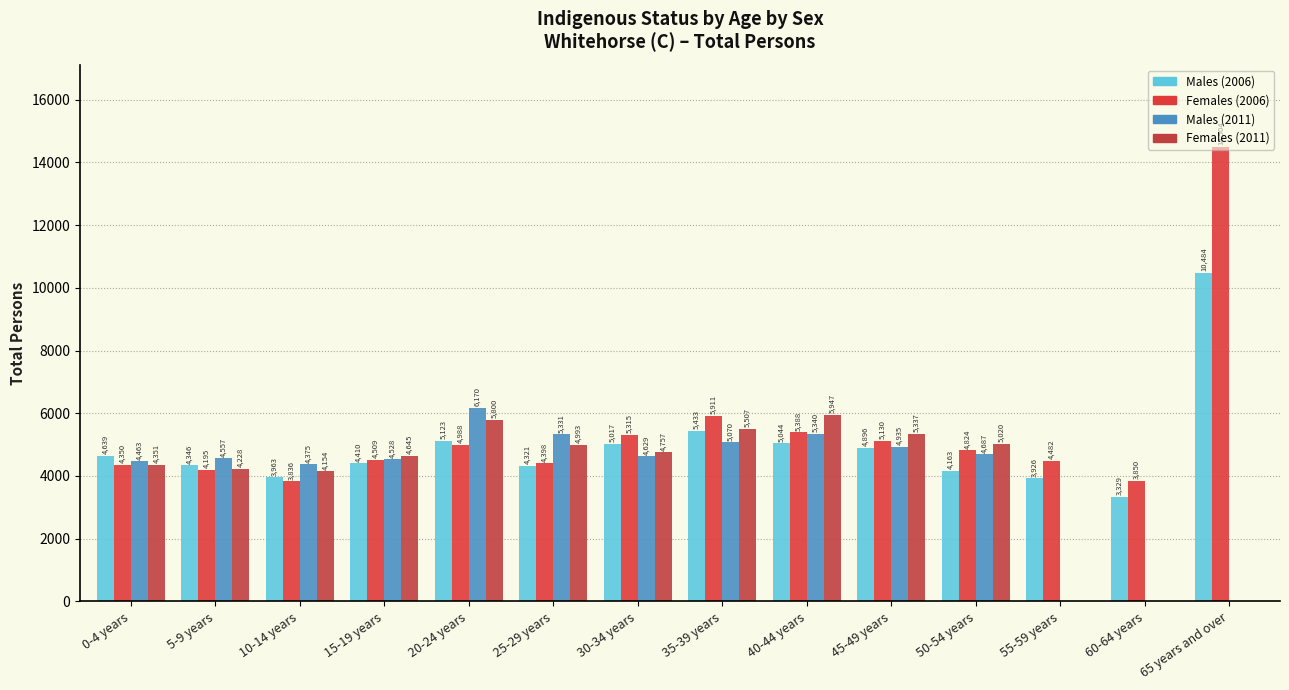

How many groups of bars are there?

14